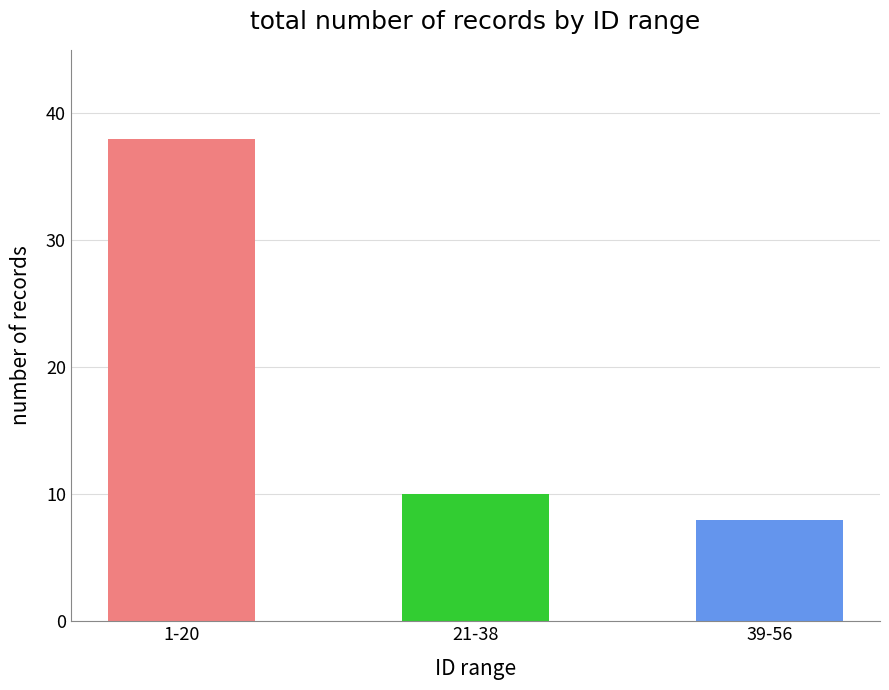

Which label corresponds to the largest value in the chart?

1-20